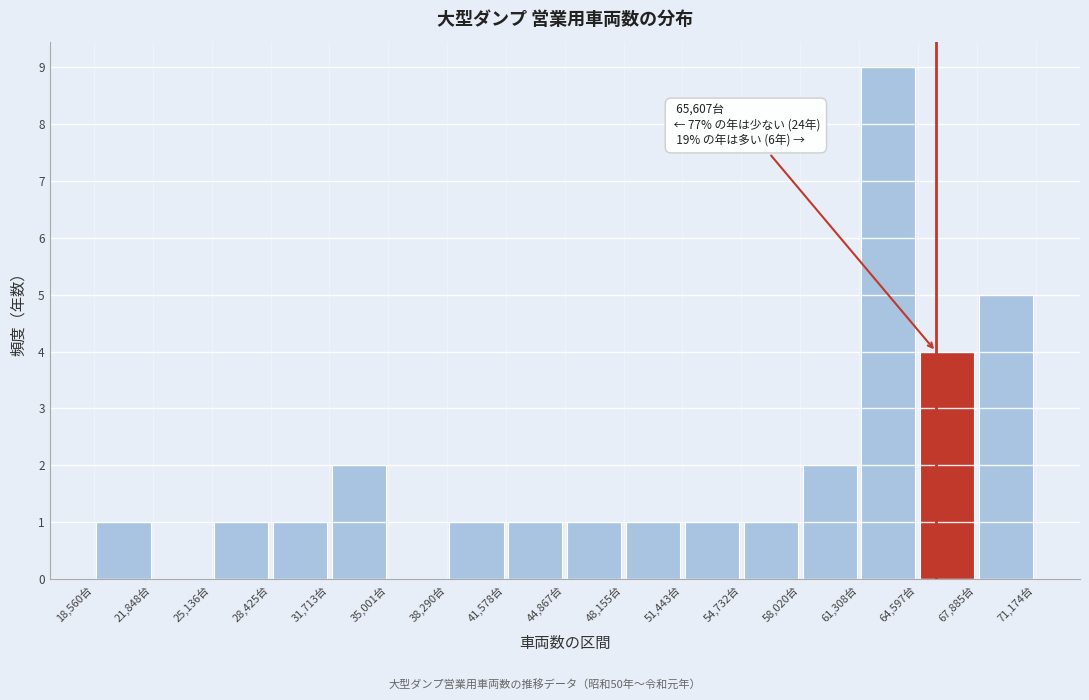

Over which range of the x-axis is the bar tallest?

61500 to 64500